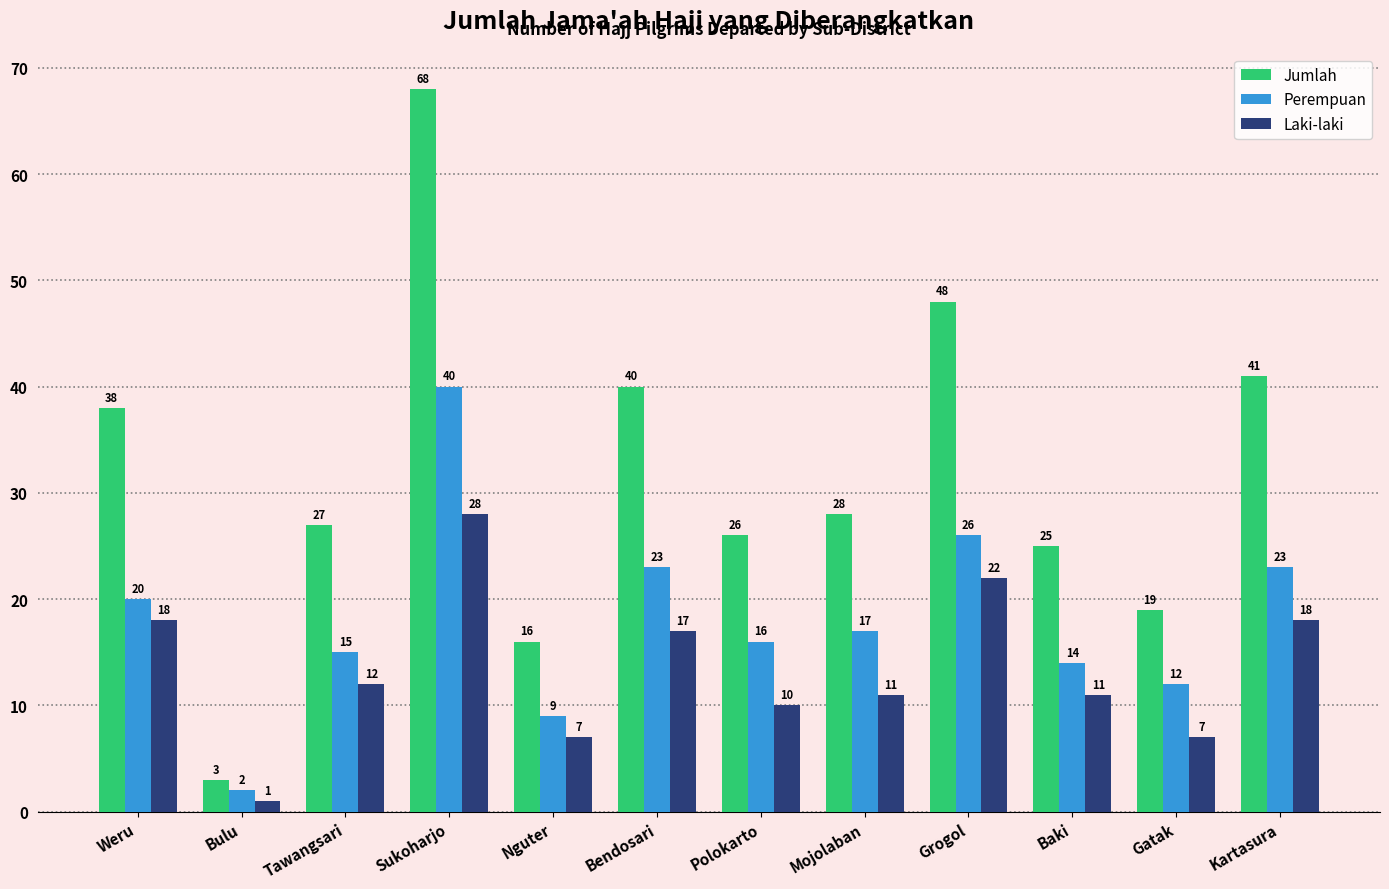

Reading right to left, transcribe all the data shown in this chart.

Jumlah: 41	19	25	48	28	26	40	16	68	27	3	38
Perempuan: 23	12	14	26	17	16	23	9	40	15	2	20
Laki-laki: 18	7	11	22	11	10	17	7	28	12	1	18